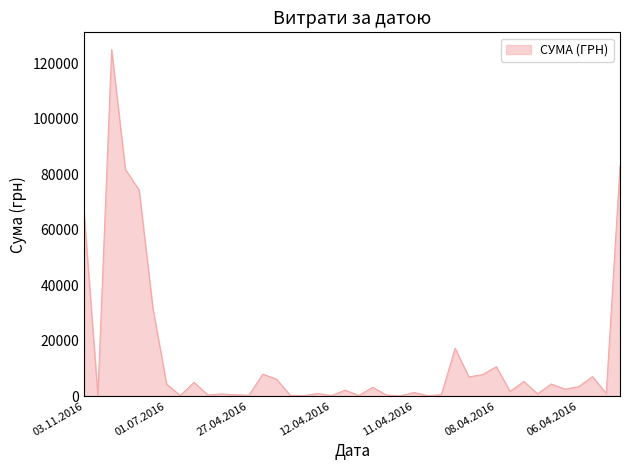

What is the greatest value displayed?

124904.8